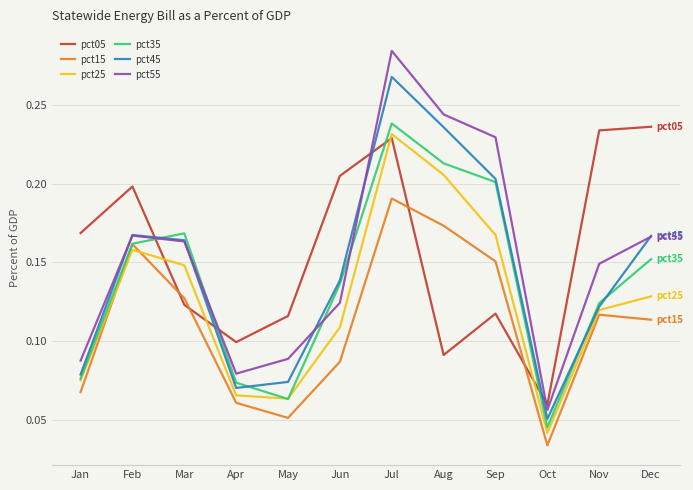

How many categories are shown in the chart?

12